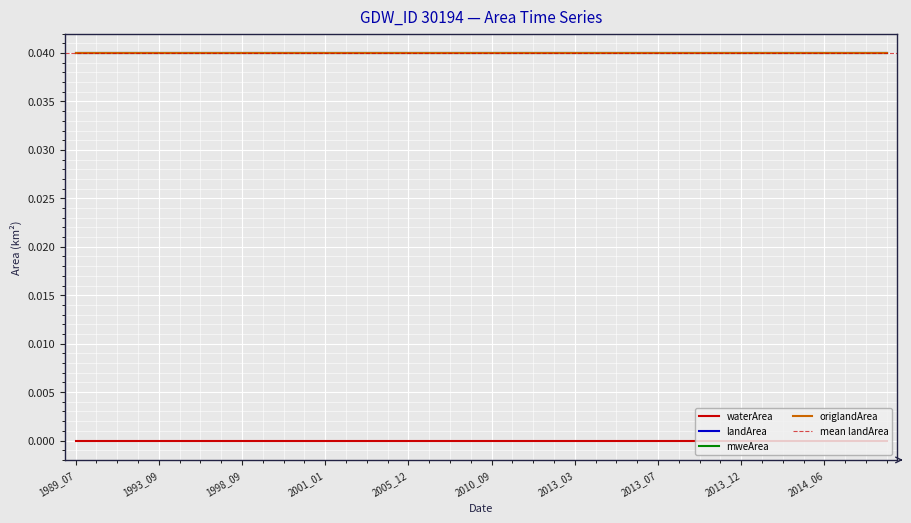

True or false: origlandArea and waterArea cross at least once.

False